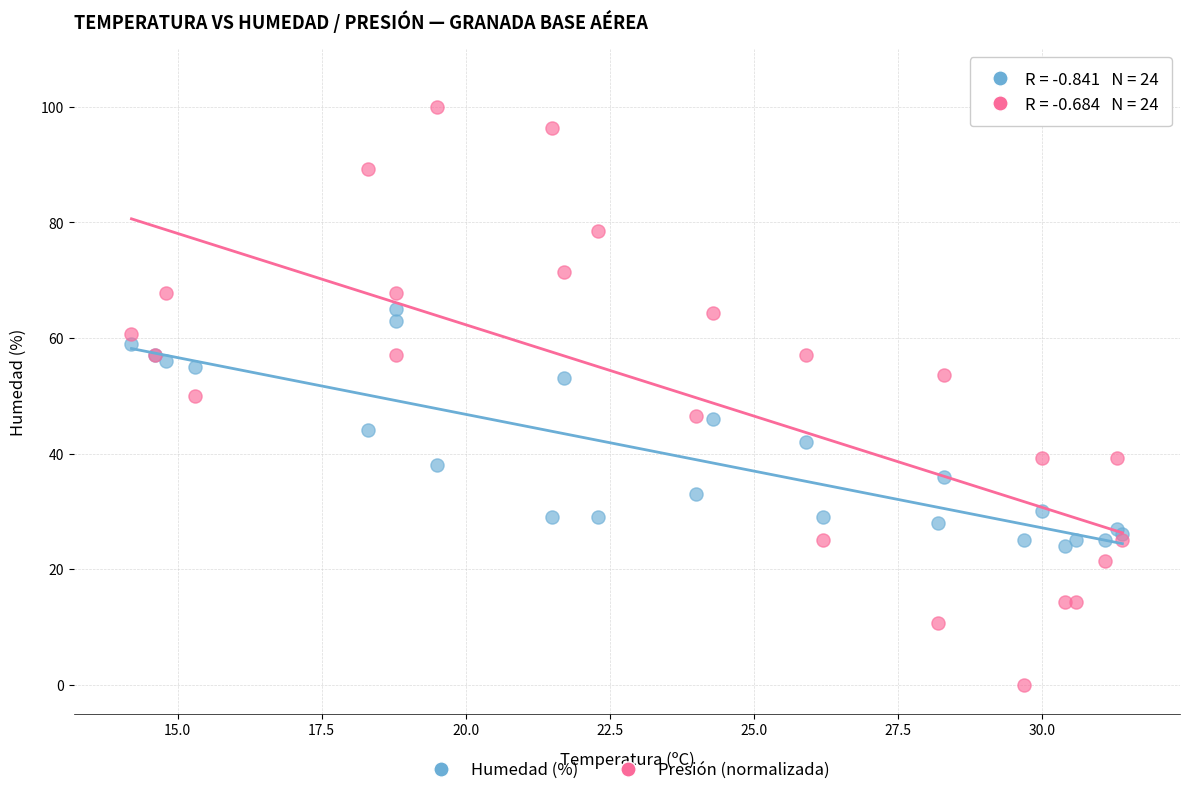

Which series contains the lowest Y value?

Presión (normalizada)